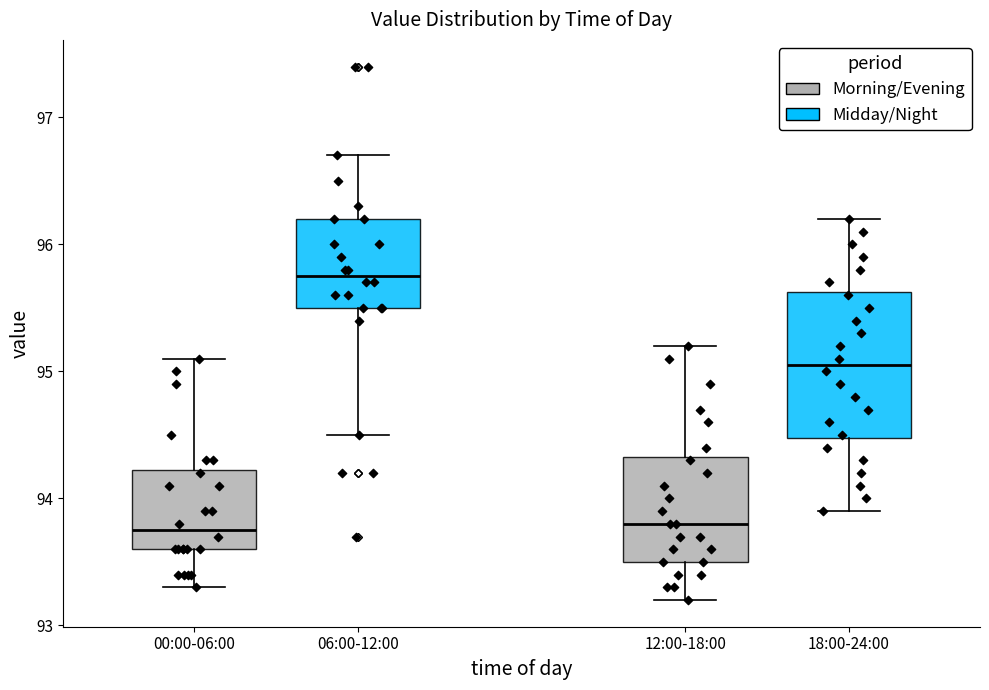

Reading left to right, read every box against the y-axis: the position of its median line, the range the box covers, and the ends of its whiskers. The values are not printed on the chart, so give them approximately, as read against the axis.

00:00-06:00: median 93.8, box 93.6 to 94.2, whiskers 93.3 to 95.1
06:00-12:00: median 95.8, box 95.5 to 96.2, whiskers 94.5 to 96.7
12:00-18:00: median 93.8, box 93.5 to 94.3, whiskers 93.2 to 95.2
18:00-24:00: median 95.1, box 94.5 to 95.6, whiskers 93.9 to 96.2